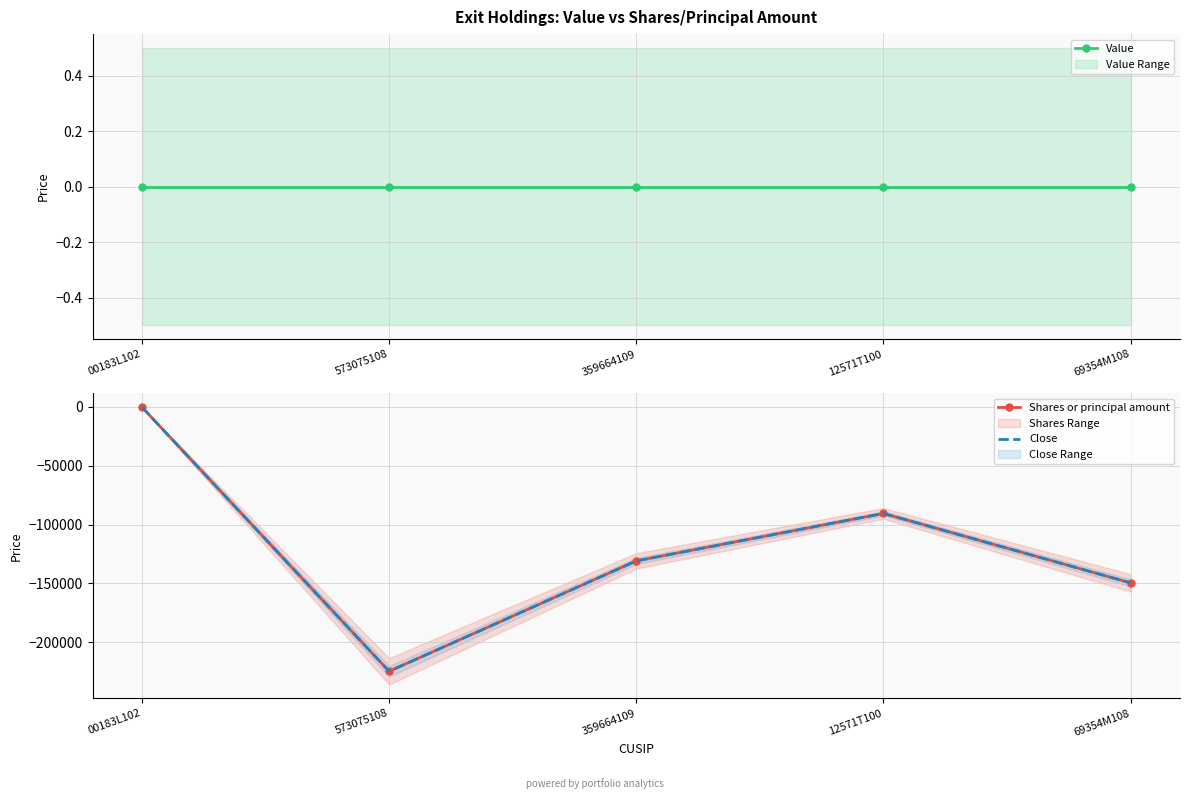

Rank the series by their maximum value, from highest to lowest.

Value, Shares or principal amount, Close